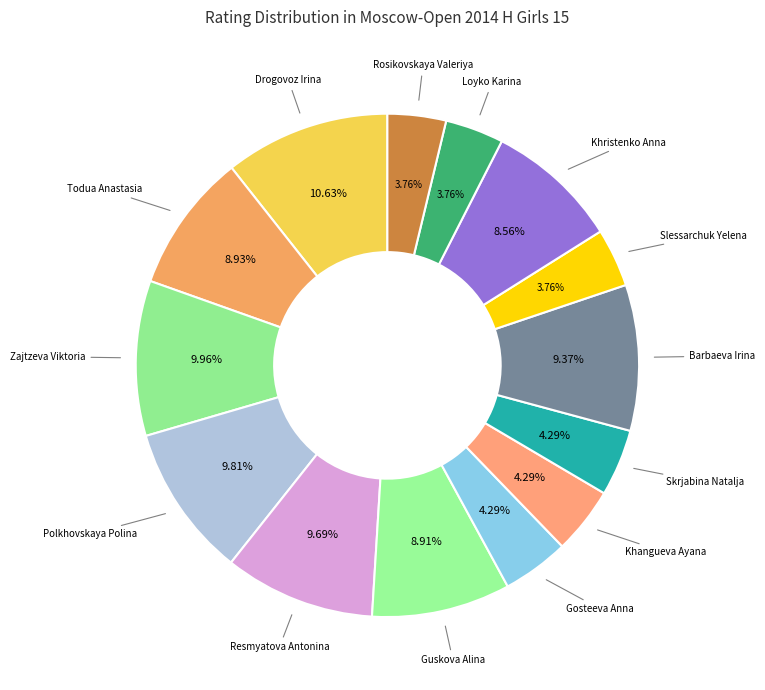

Count the number of slices in the pie.

14